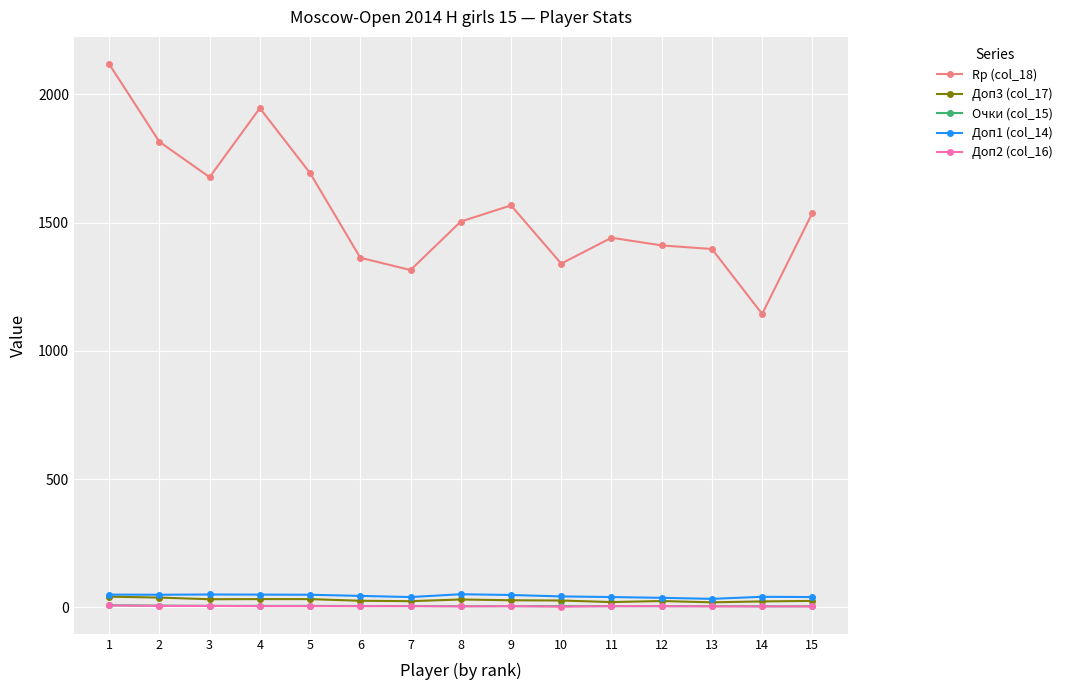

Which series has the largest total across all categories?

Rp (col_18)